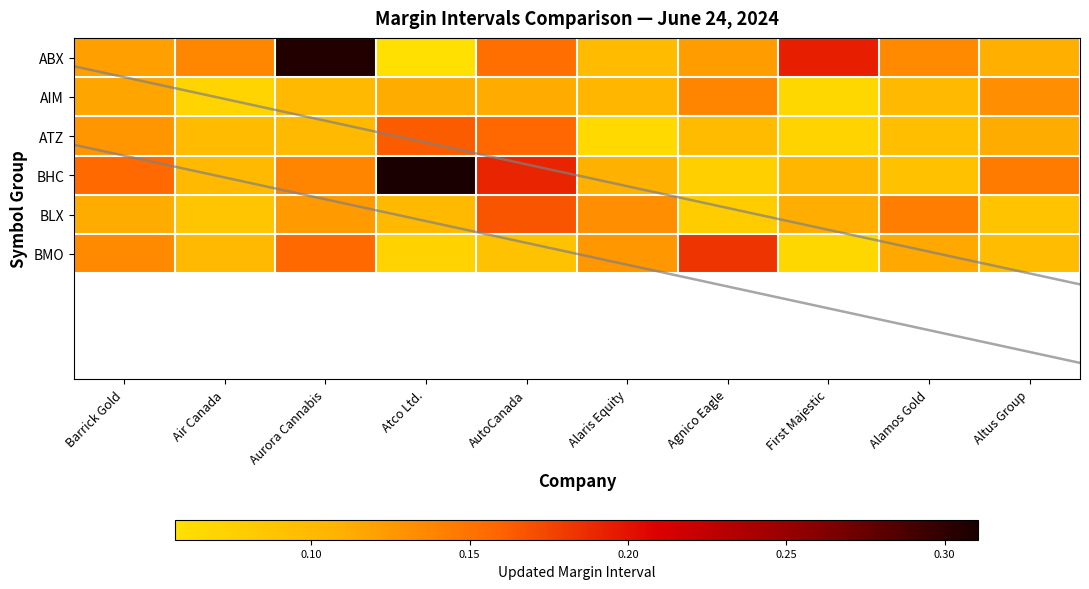

At how many categories does at least one series exceed 0?

10